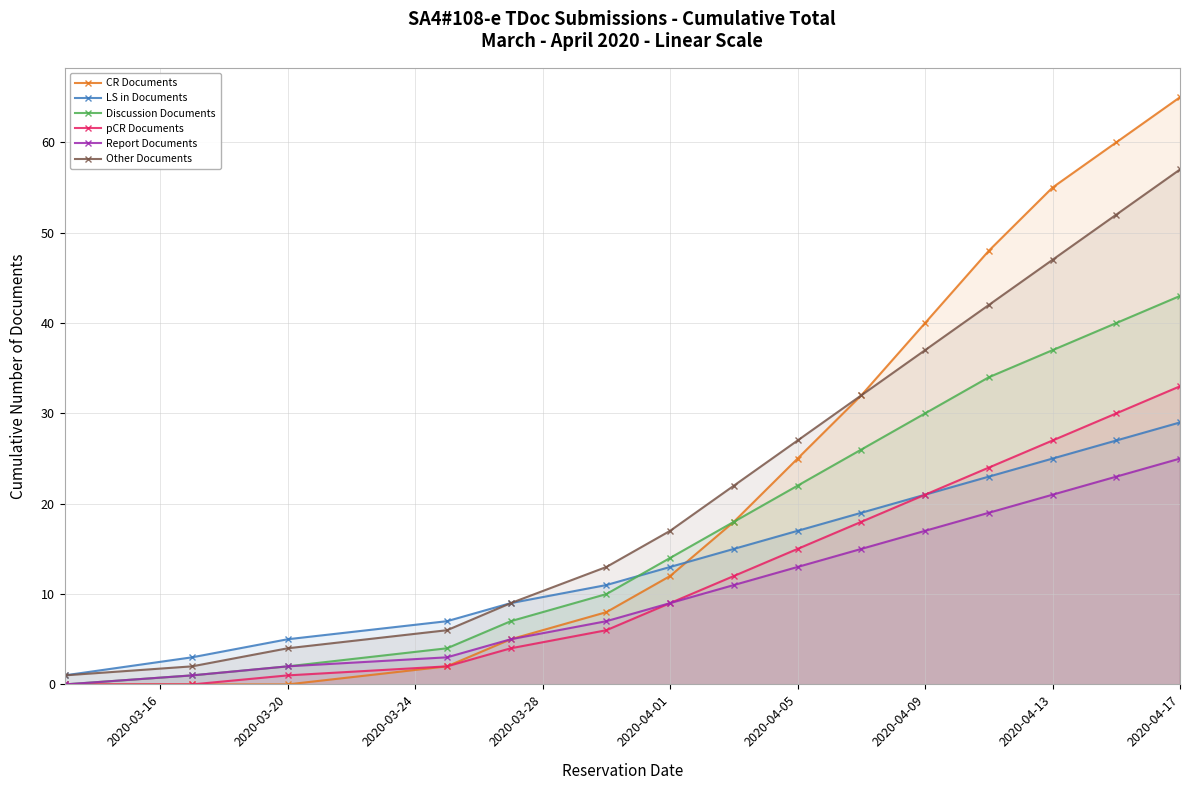

The value of Discussion Documents at 2020-04-17 is 43. True or false?

True